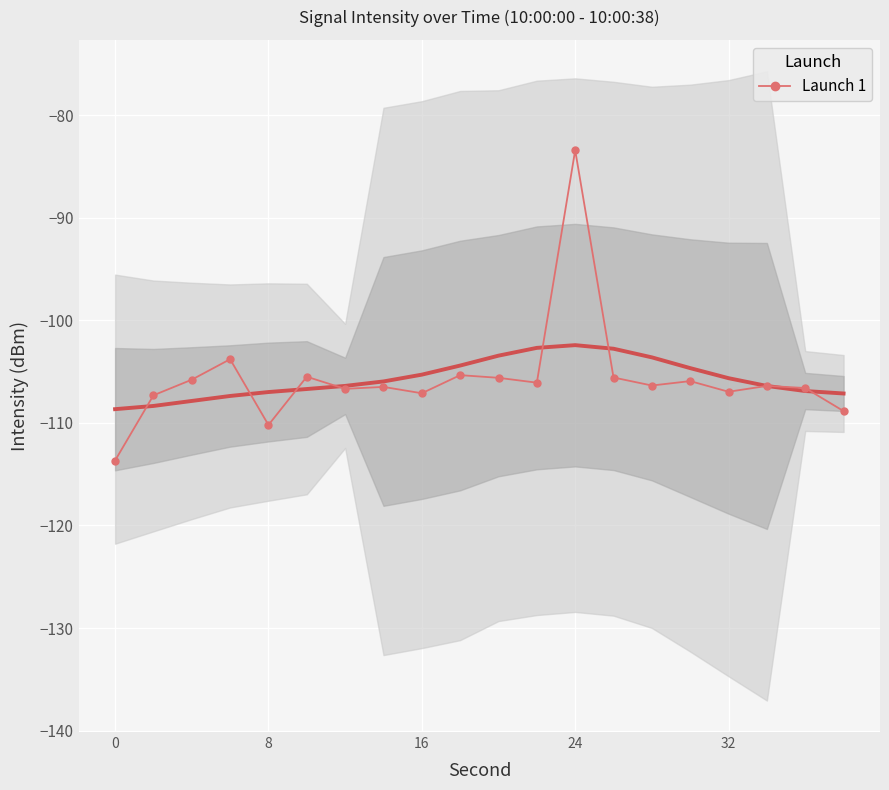

What is the lowest value of the Launch 1 series?

-113.7